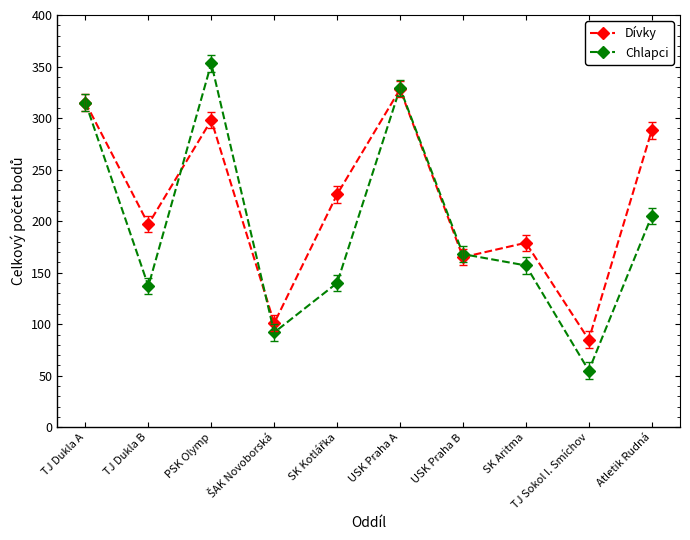

What is the sum of the Chlapci values at TJ Sokol I. Smíchov and Atletik Rudná?

260